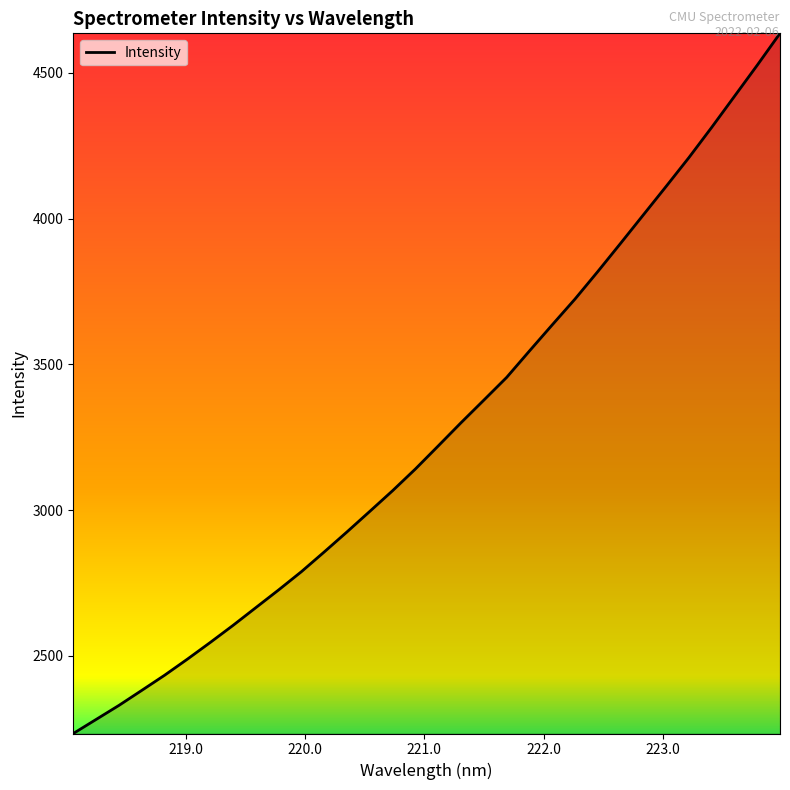

What is the greatest value displayed?

4635.7